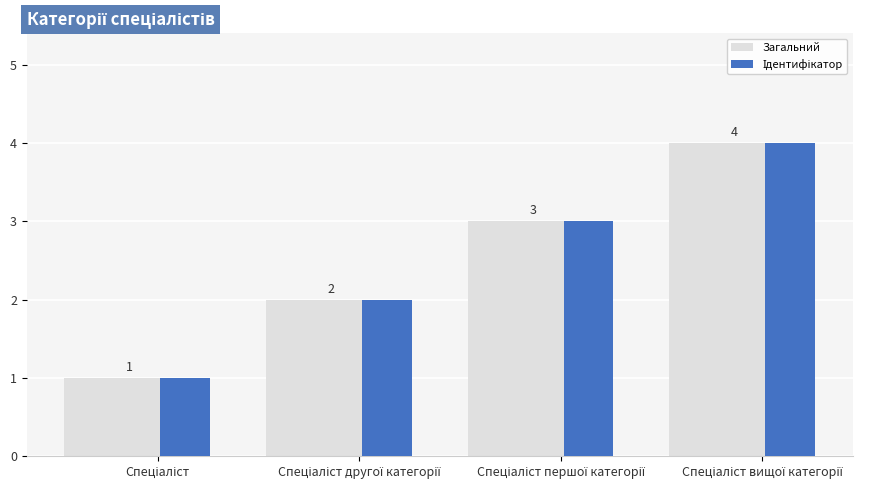

What is the difference between the maximum and minimum values in the Загальний series?

3